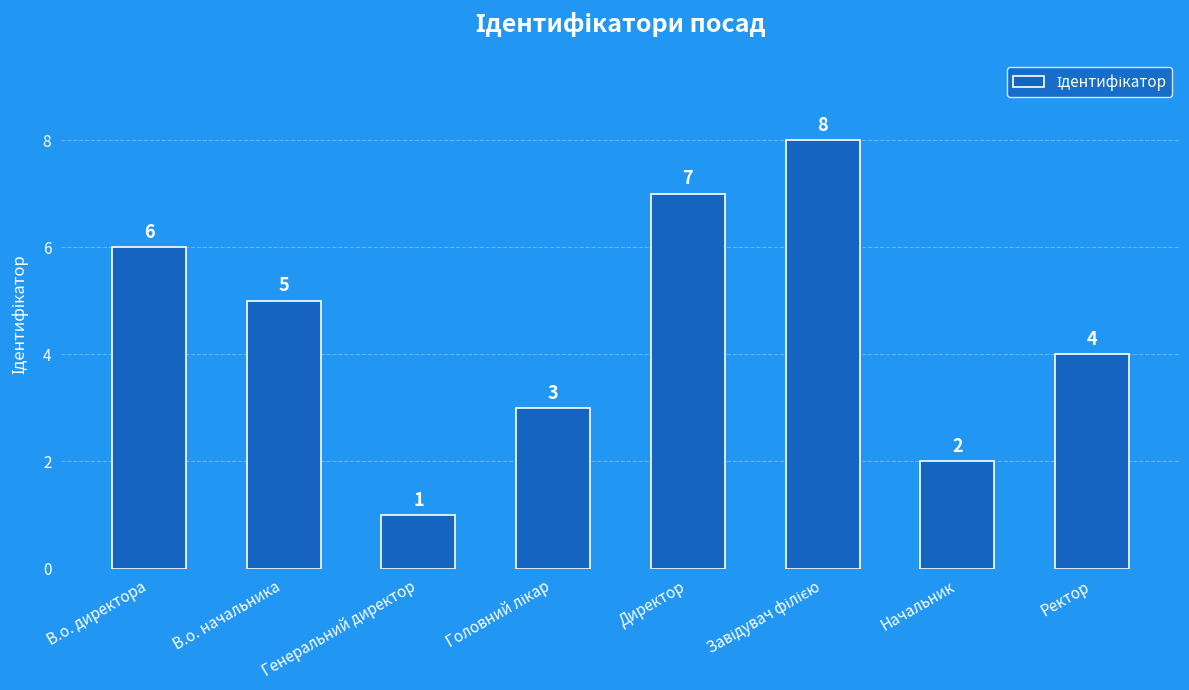

What is the approximate value at Директор?

7